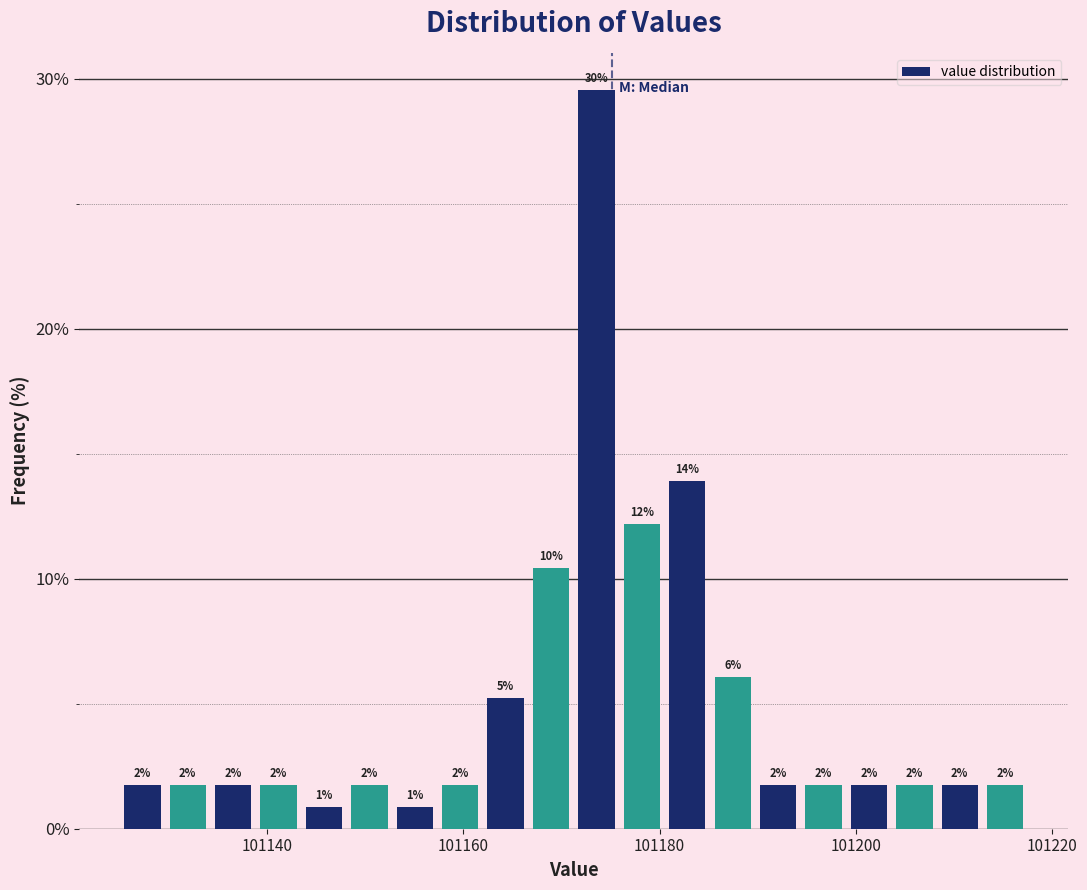

Around what value on the x-axis is the tallest bar? Give the approximate position of its centre, as read against the axis.

101174